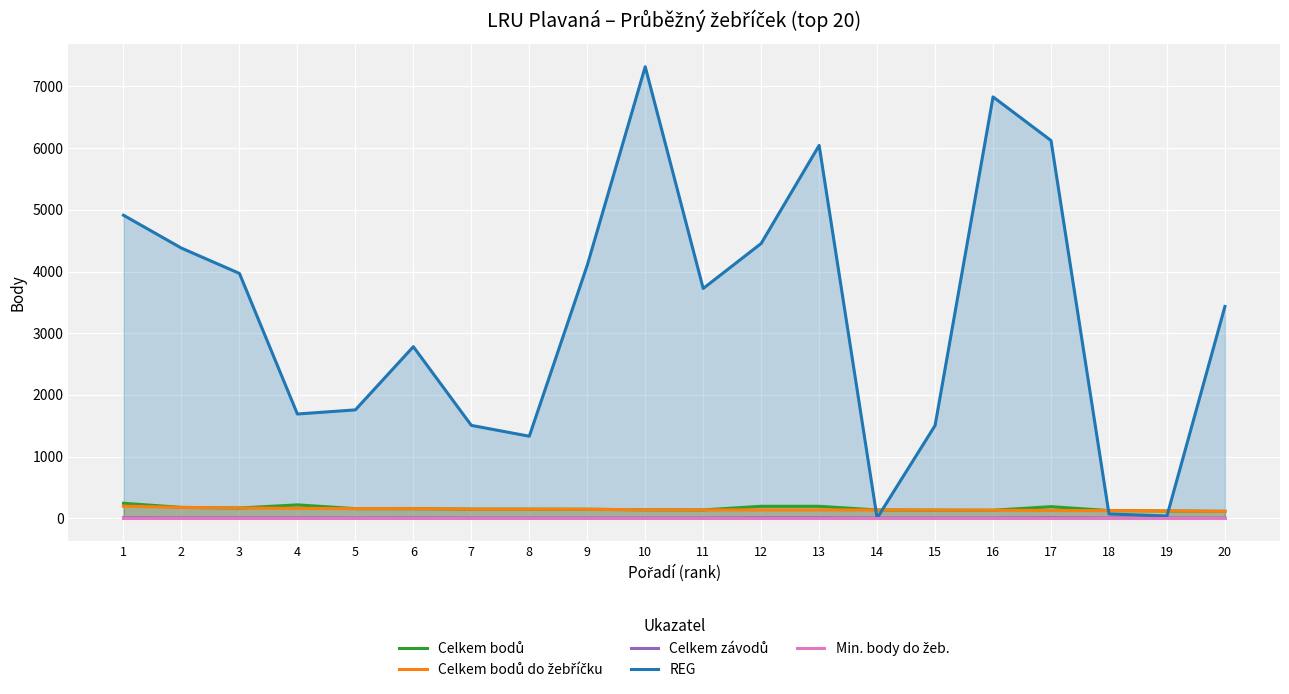

The value of REG at 15 is 1505. True or false?

True